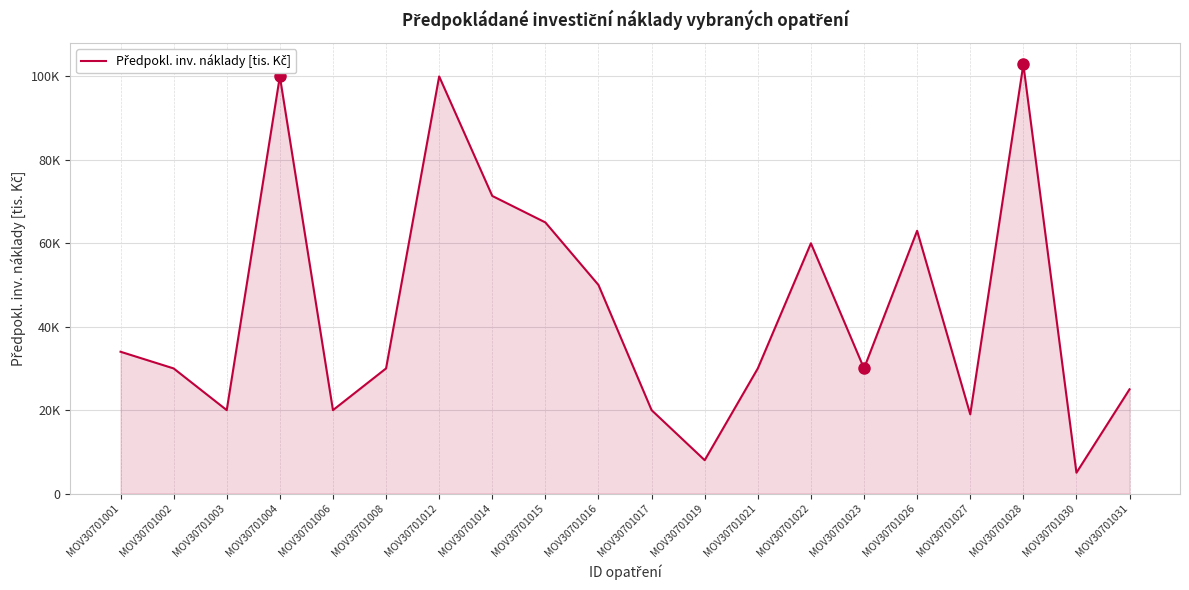

The value at MOV30701028 is 62811. True or false?

False